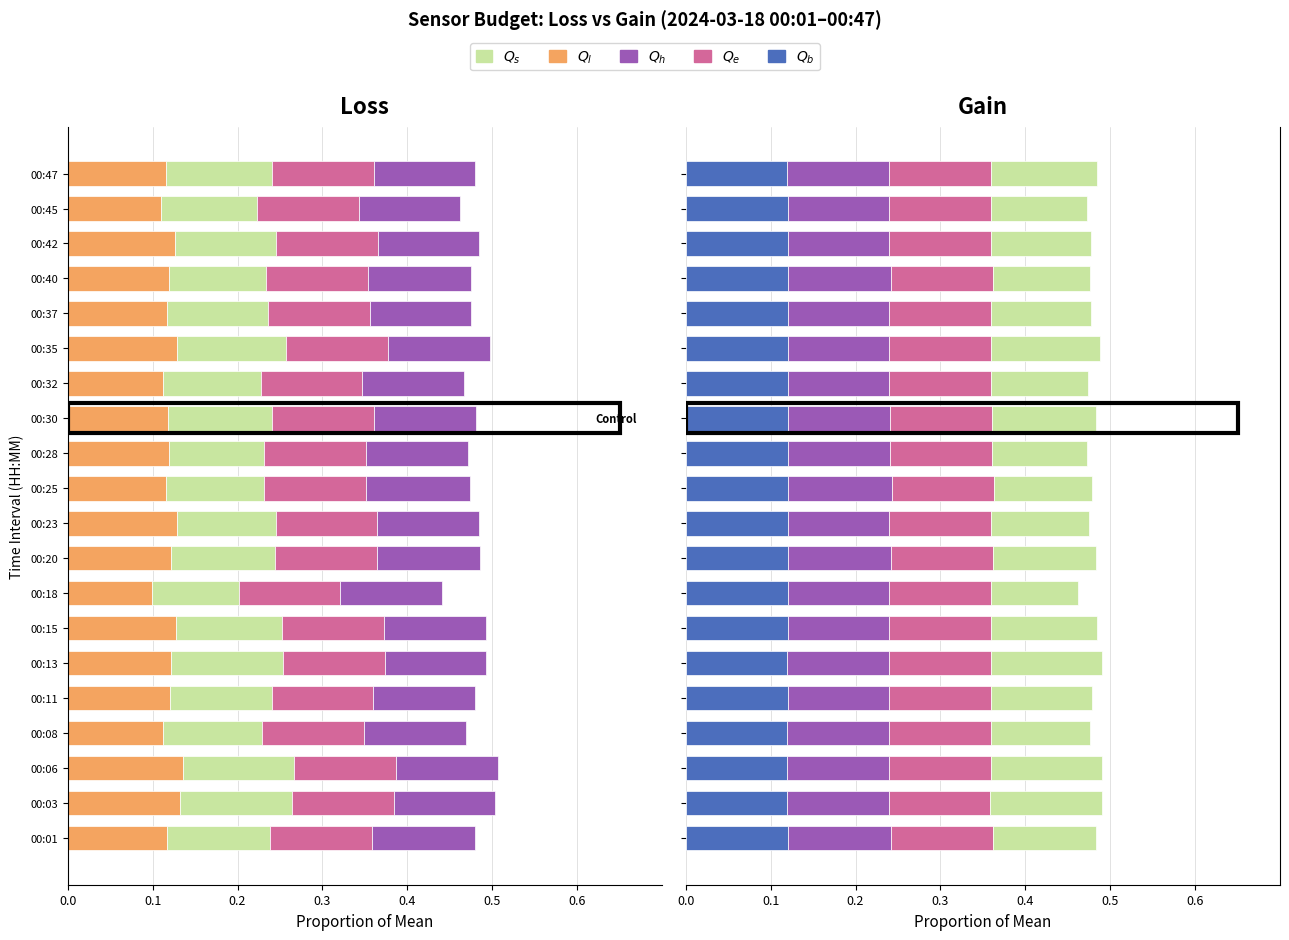

How many distinct data groups are displayed?

5